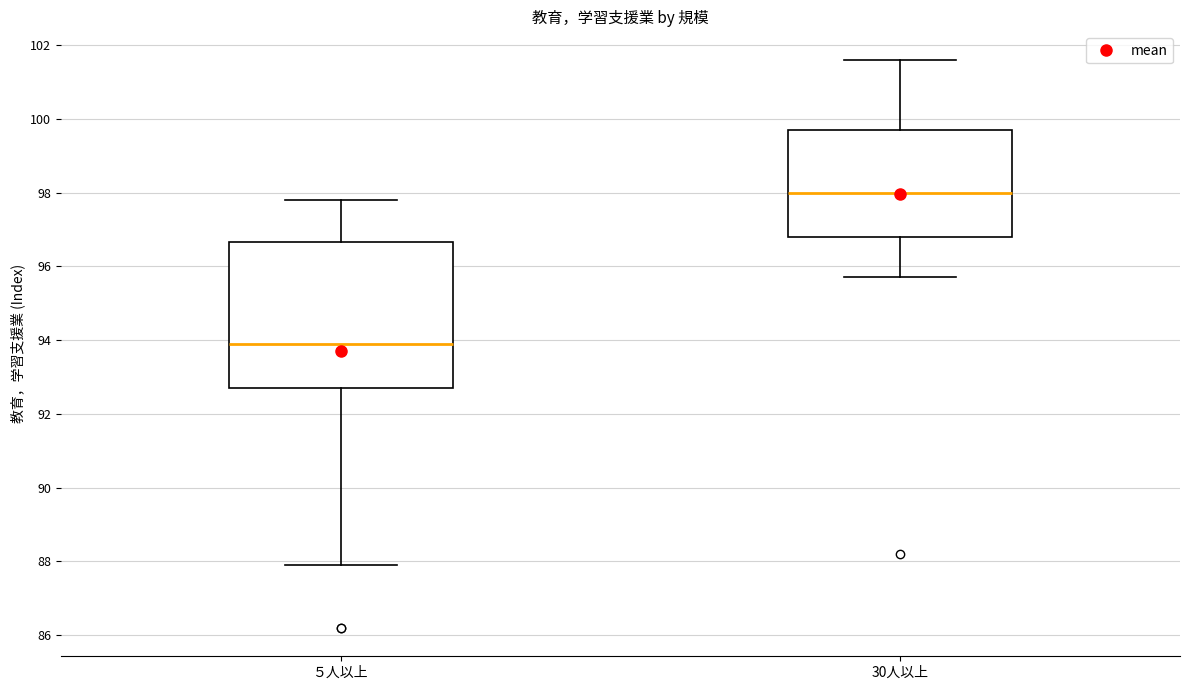

Reading left to right, read every box against the y-axis: the position of its median line, the range the box covers, and the ends of its whiskers. The values are not printed on the chart, so give them approximately, as read against the axis.

５人以上: median 94.0, box 92.8 to 96.6, whiskers 88.0 to 97.8
30人以上: median 98.0, box 96.8 to 99.8, whiskers 95.8 to 101.6